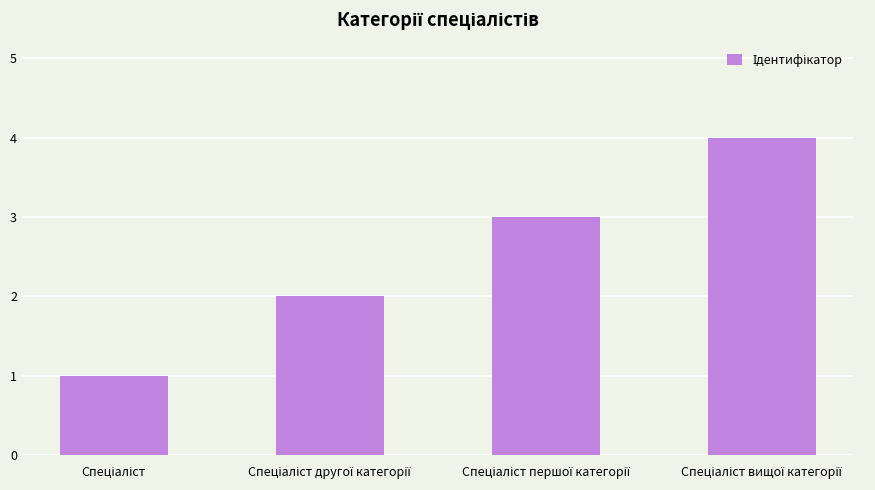

How many data points are less than 3?

2